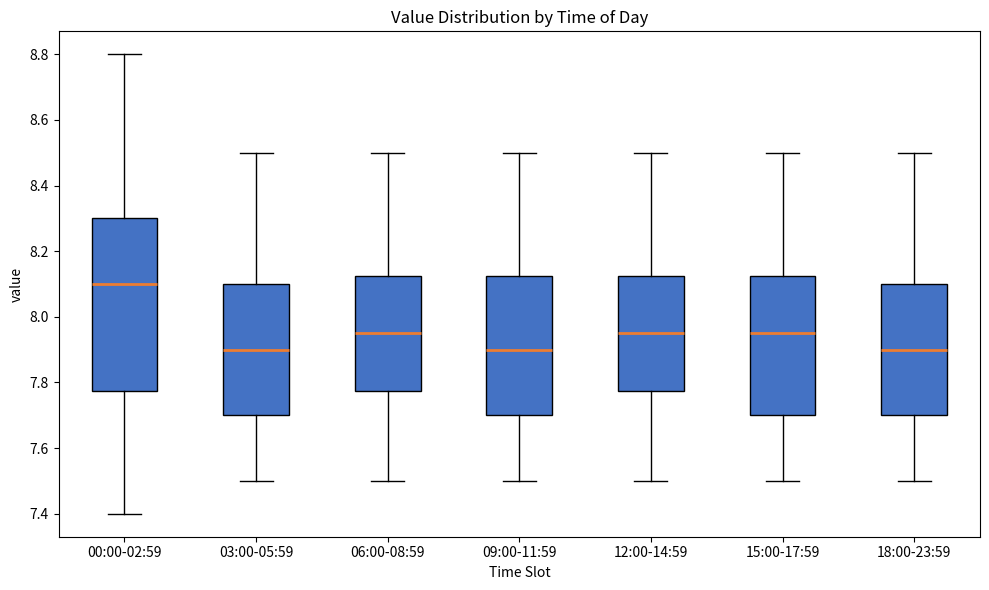

Where is the lower edge of the box for 00:00-02:59 on the y-axis? The values are not printed on the chart, so give them approximately, as read against the axis.

7.78